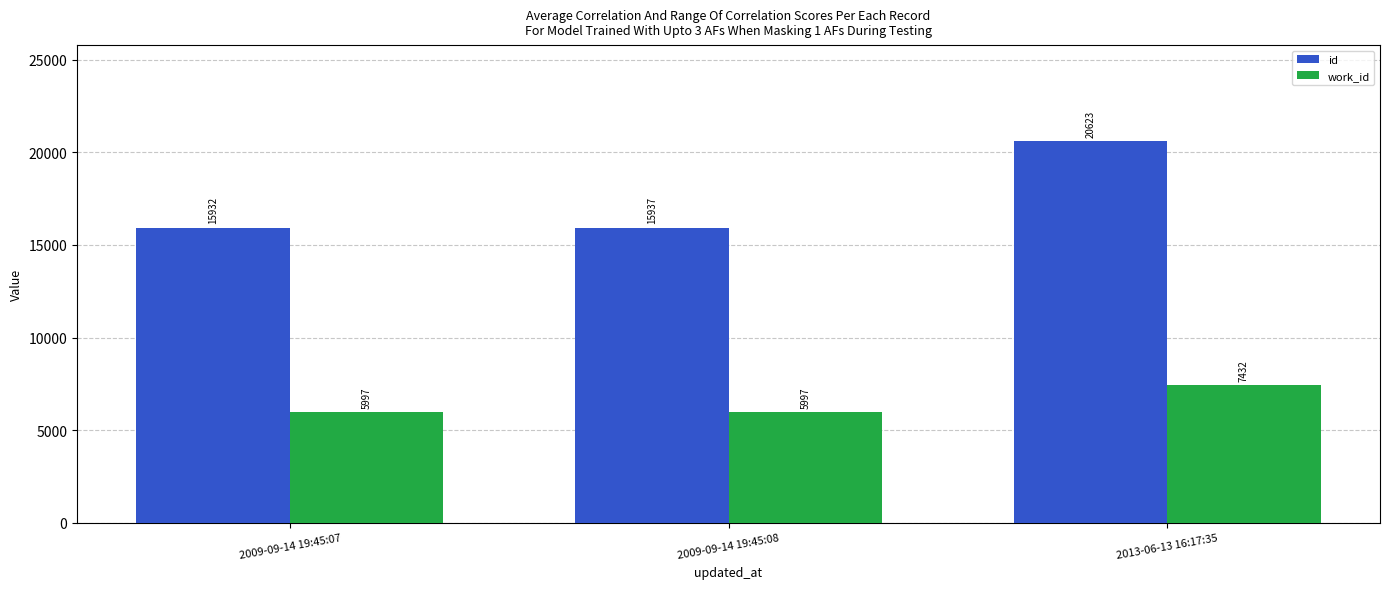

What is the minimum value for work_id?

5997